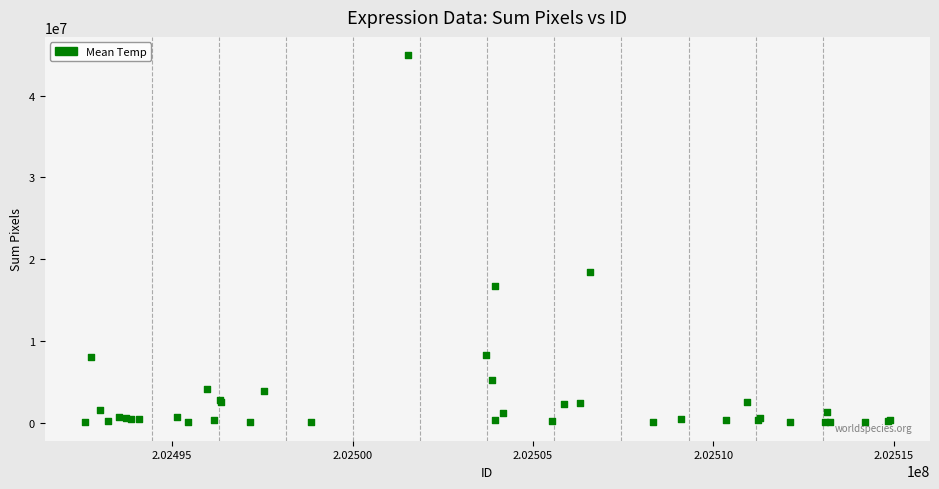

What Y value in the scatter plot is closest to 22497132?

18428700.0